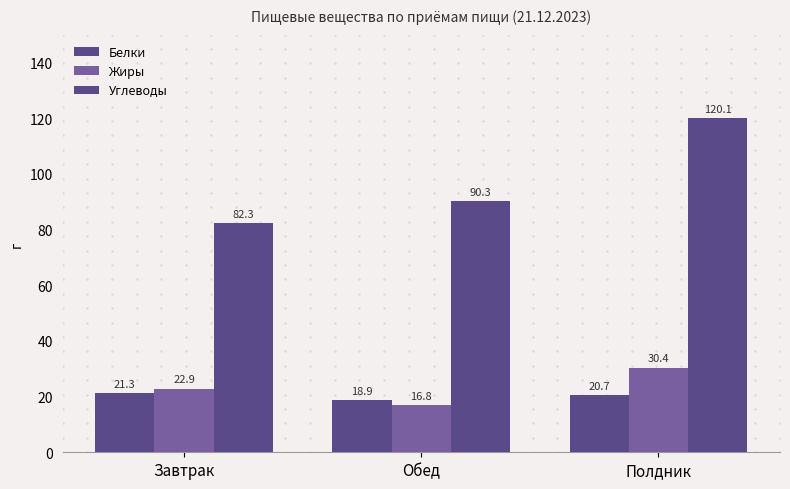

What position from the left is Обед?

2